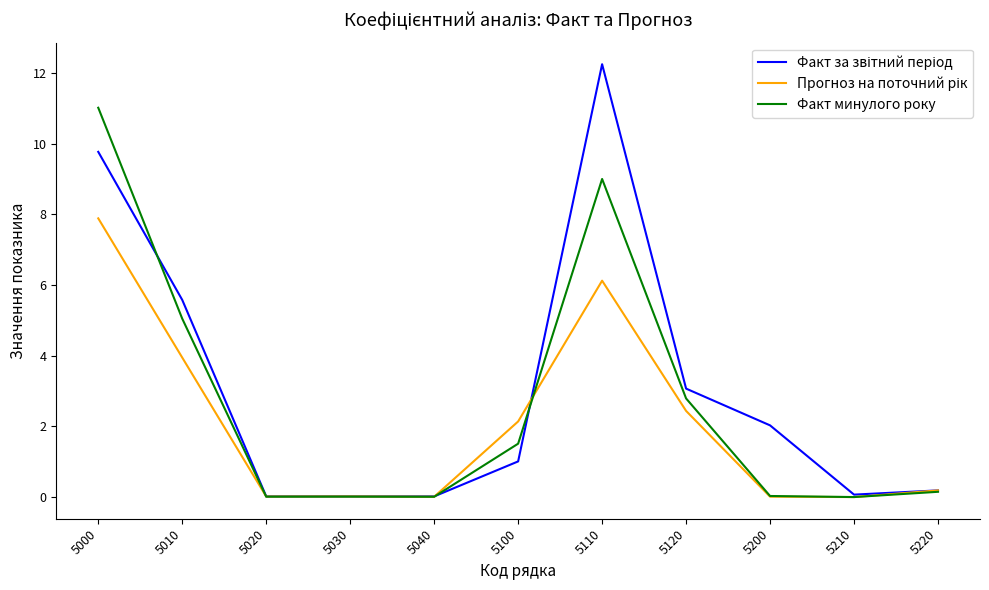

What is the spread (max minus min) of values at 5120?

0.6